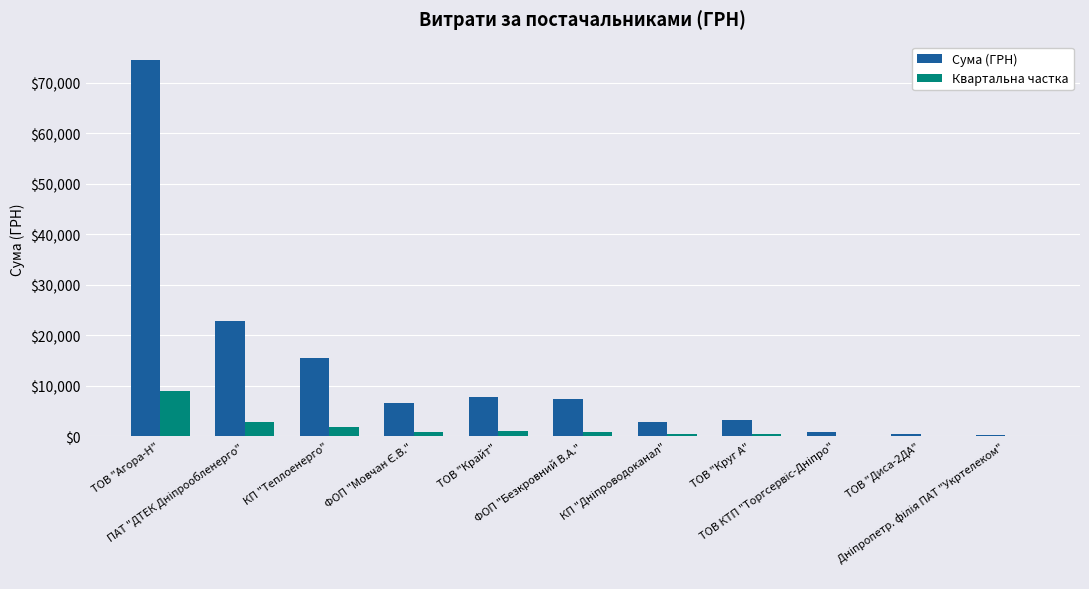

Which series has the largest total across all categories?

Сума (ГРН)